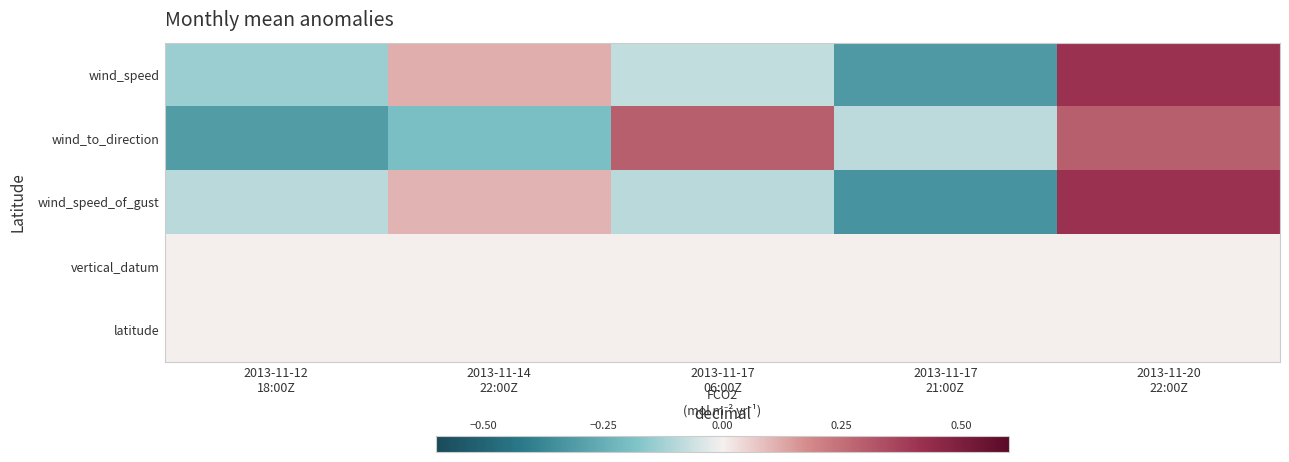

How many series are shown in this chart?

5